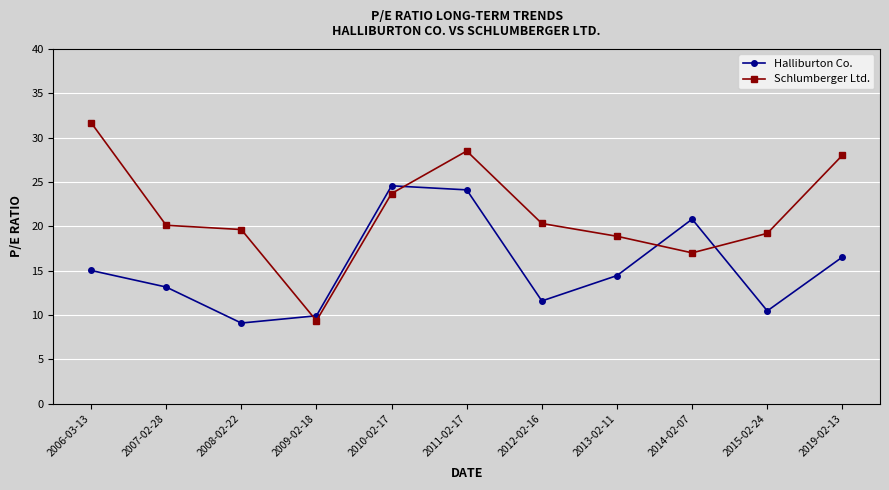

Where does the Halliburton Co. series first go above 14?

2006-03-13